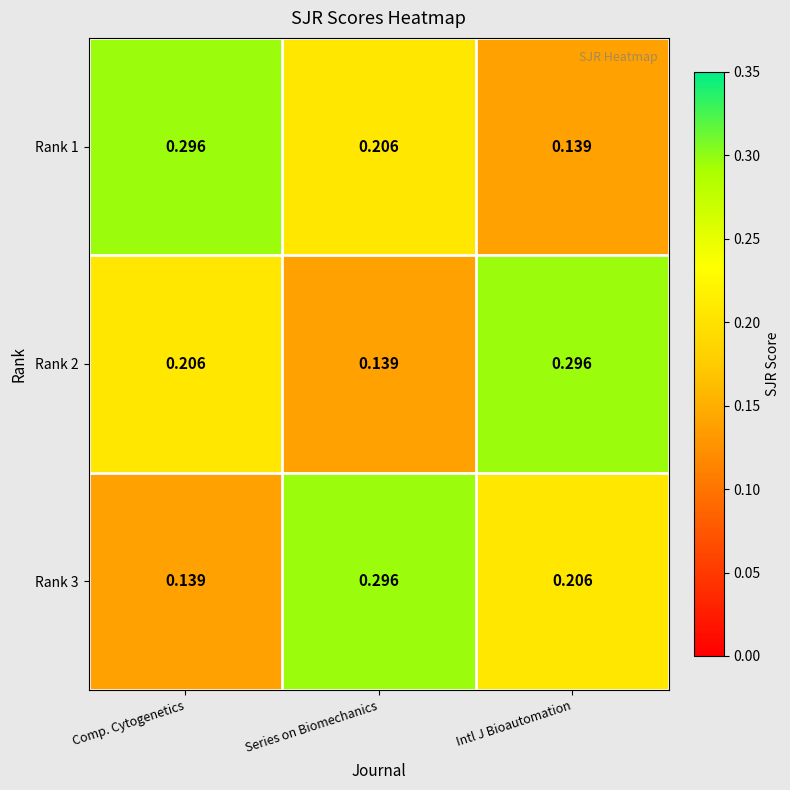

At which label is Rank 2 closest to 0?

Series on Biomechanics